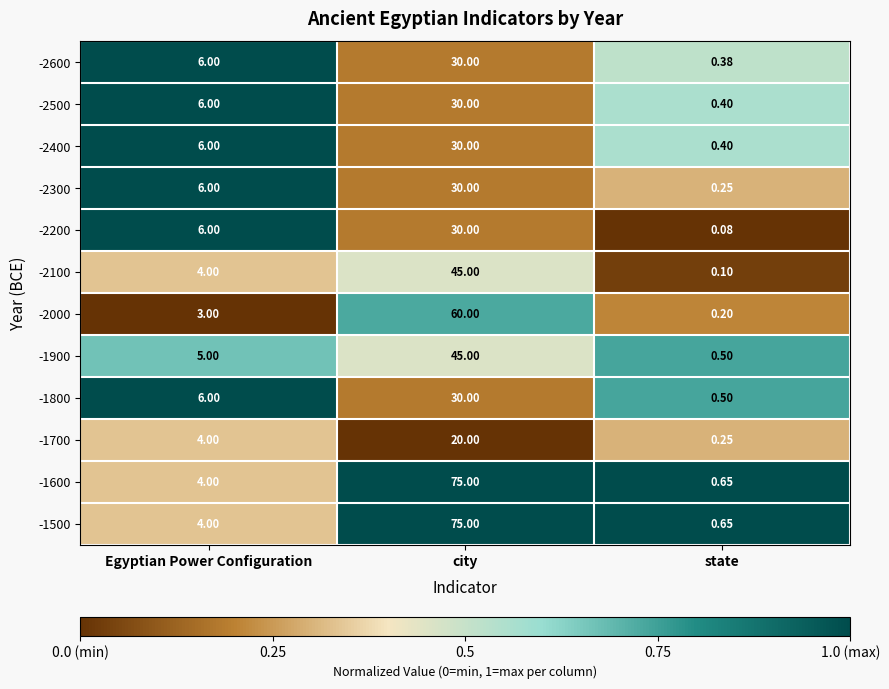

At which label is -2000 closest to 30?

Egyptian Power Configuration